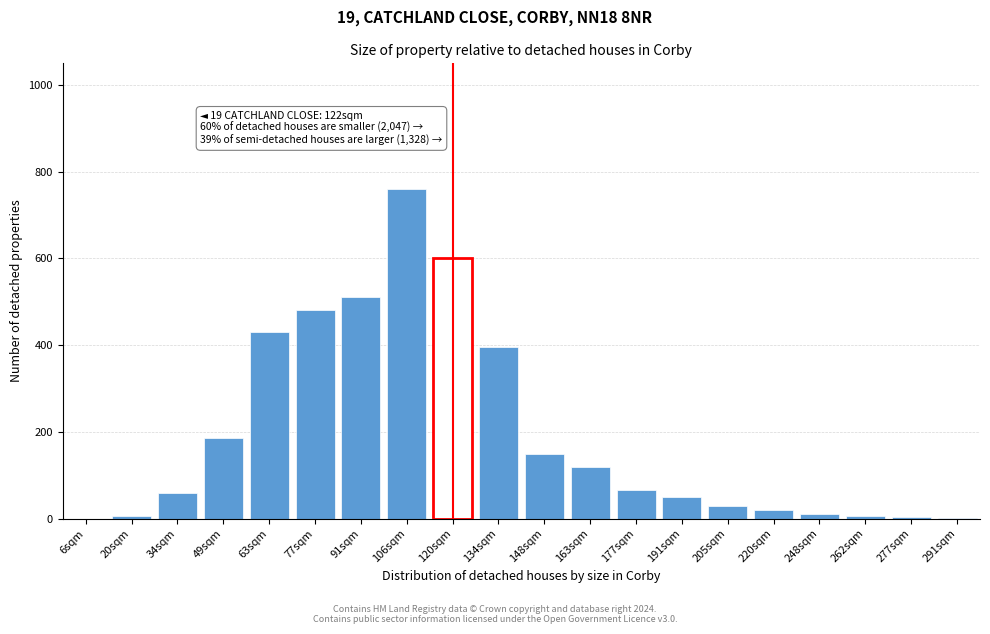

Where is the data nearest to the value 380?

134sqm